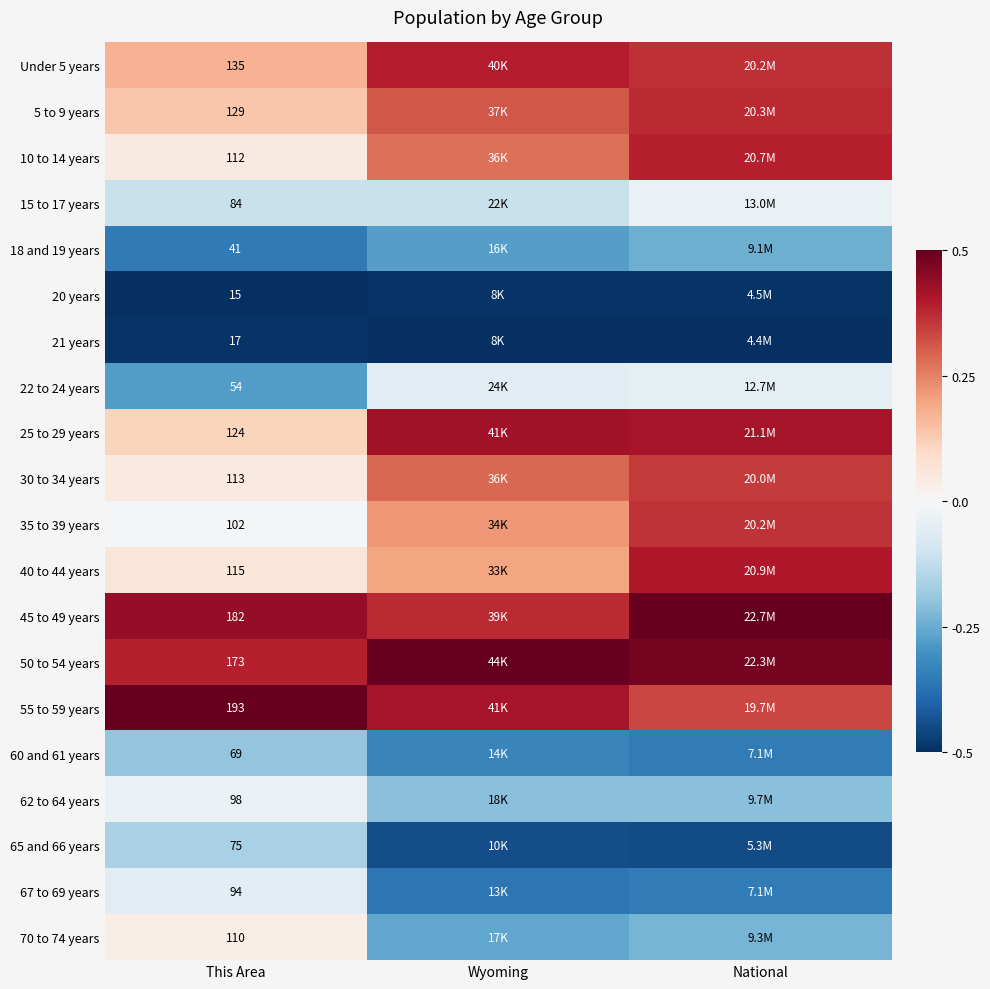

What is the maximum value shown in the chart?

0.5